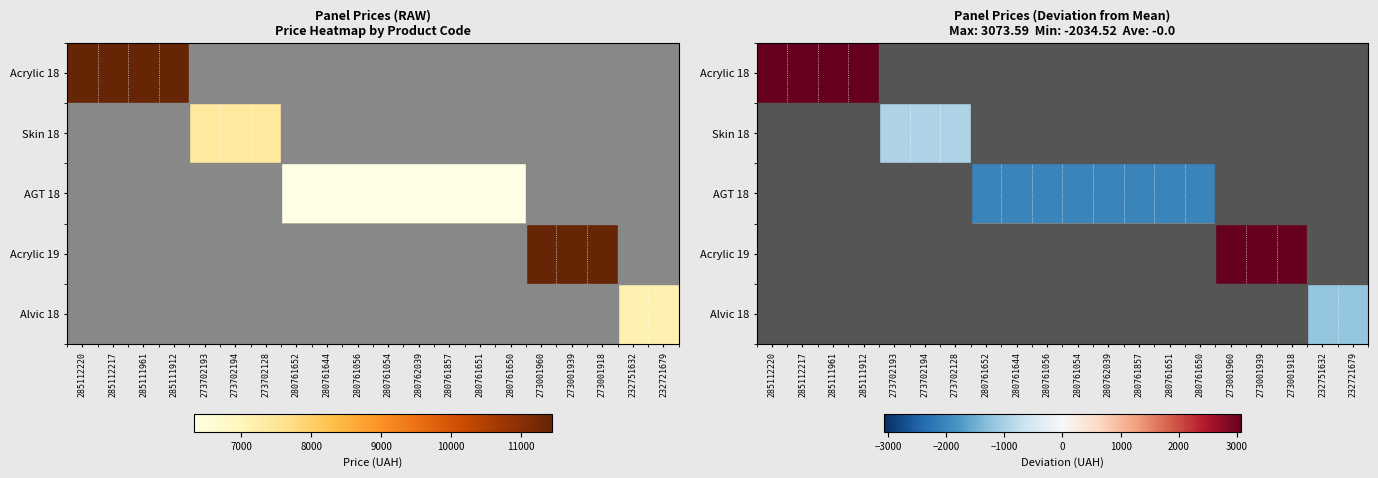

What value does the AGT 18 series have at 280761054?

-2034.5